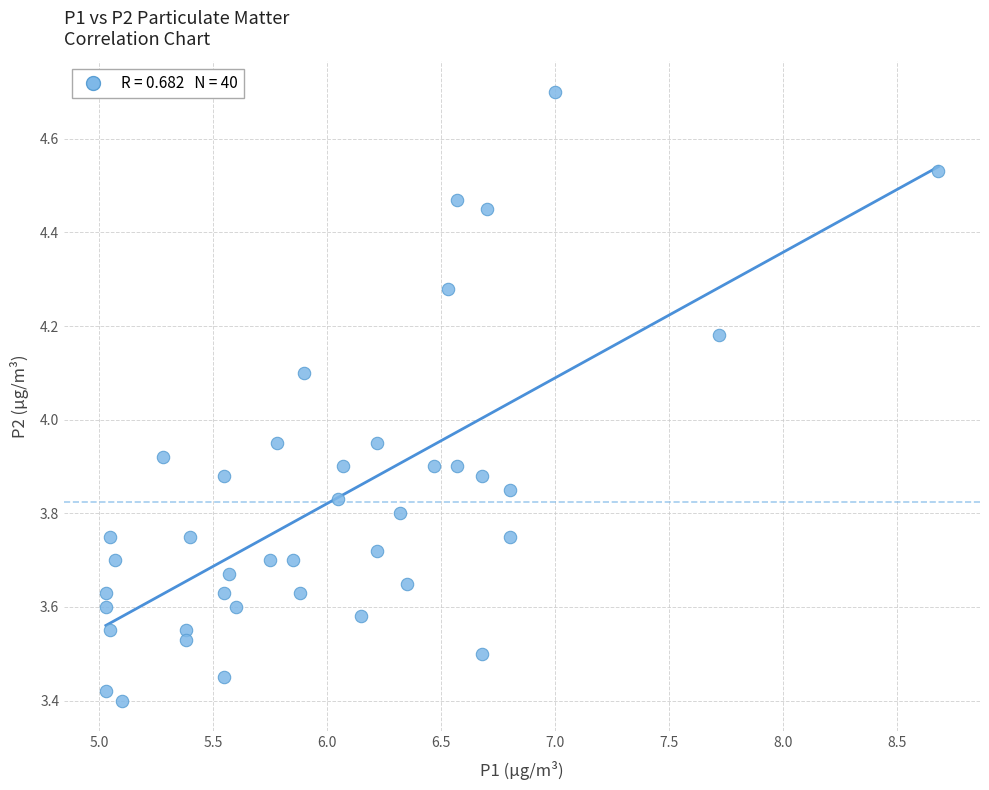

What is the range of Y values (max minus min)?

1.3